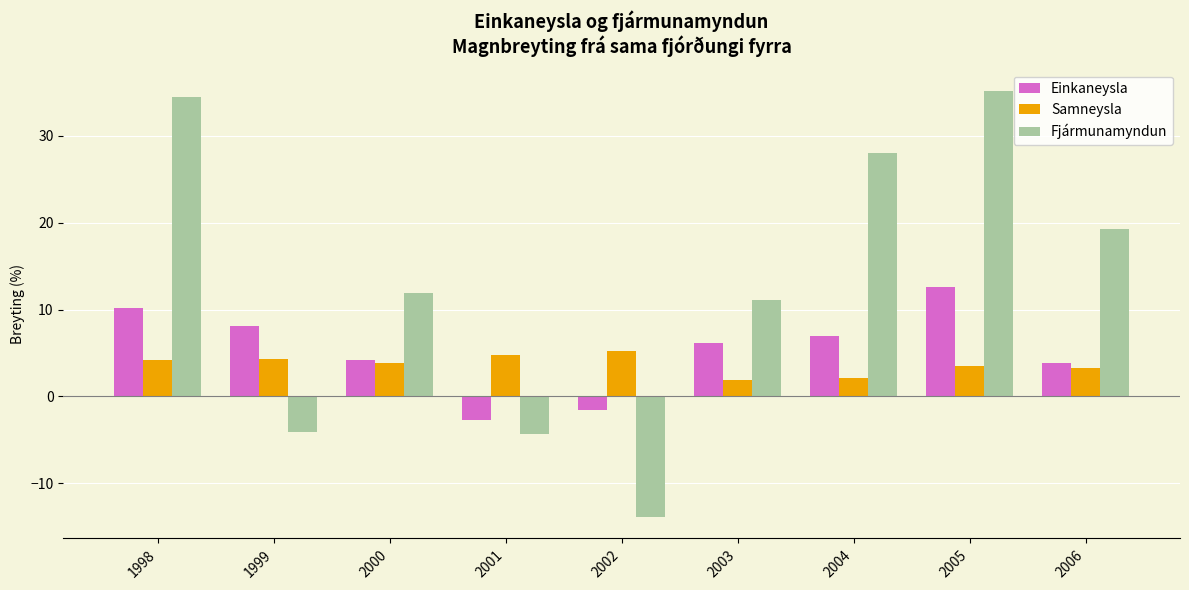

What is the highest value of the Fjármunamyndun series?

35.2